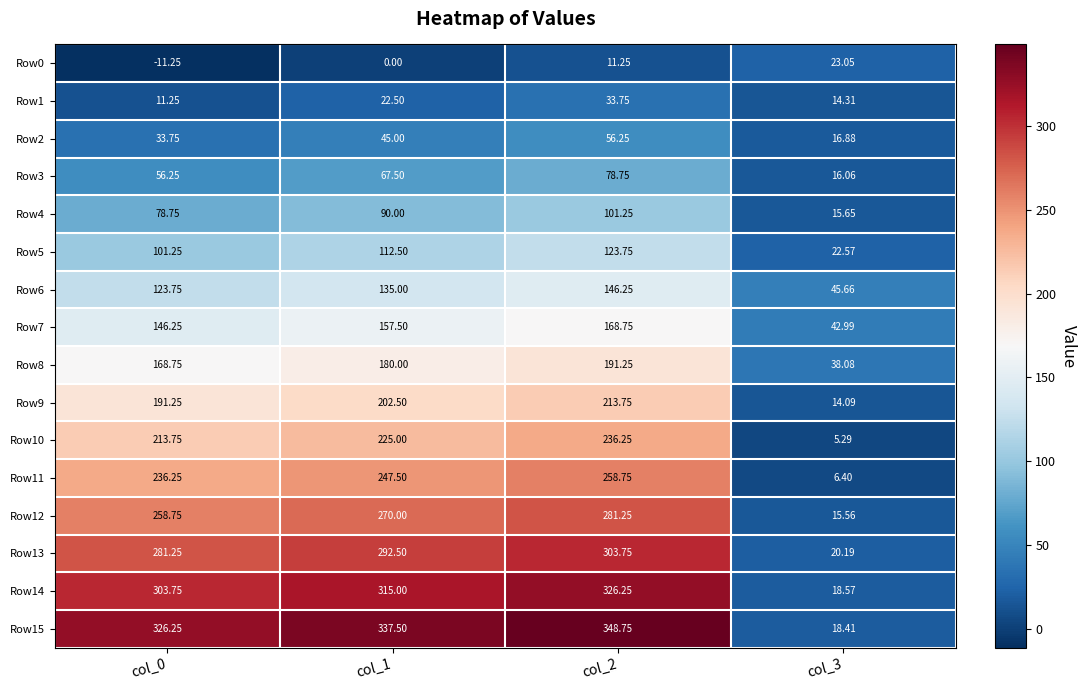

Is the value of Row2 at col_0 greater than the value of Row7 at col_3?

No